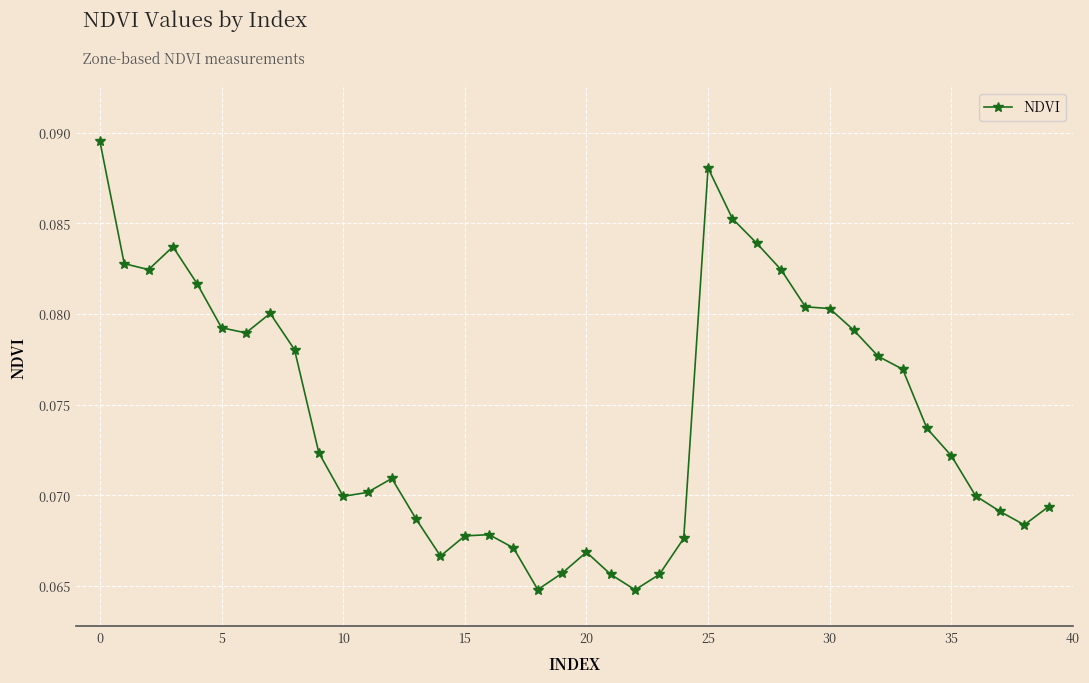

What is the sum of all values?

3.0